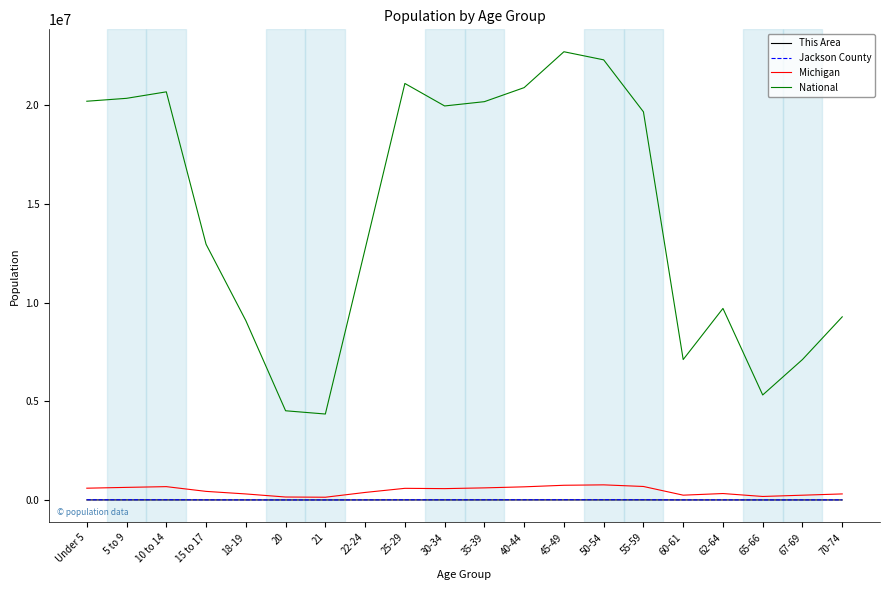

What is the difference between the Michigan values at Under 5 and 22-24?

215048